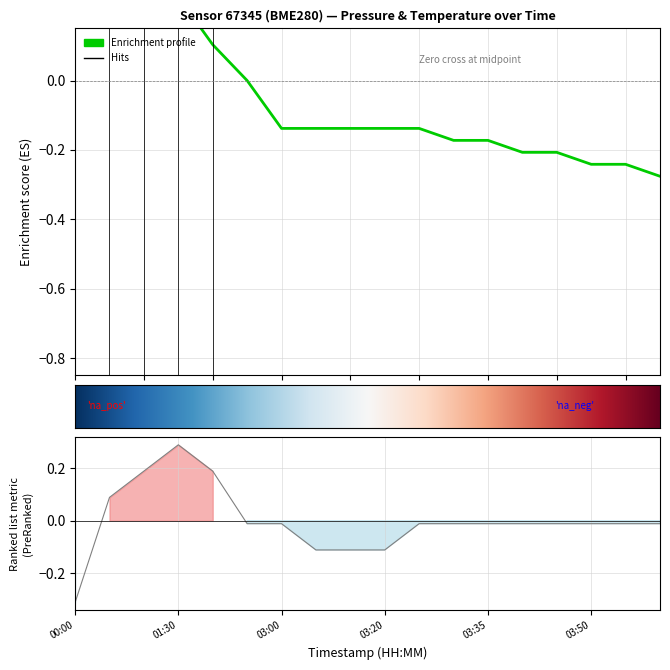

What is the difference between the second highest and second lowest values in the temperature series?

0.3